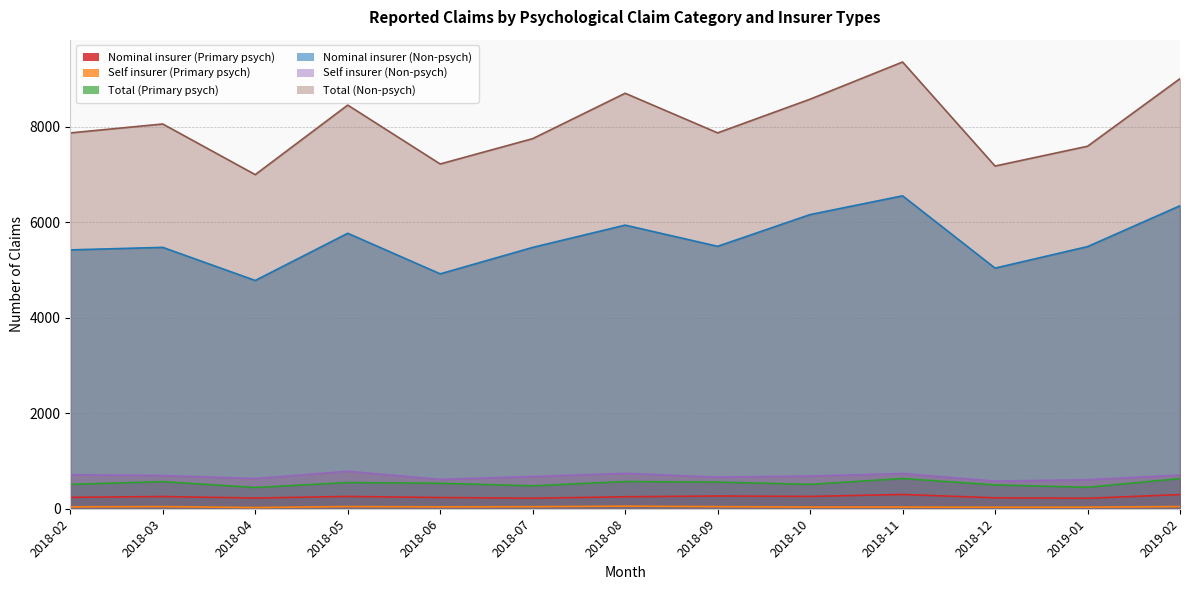

Which has a higher value, 2019-01 or 2018-09?

2018-09